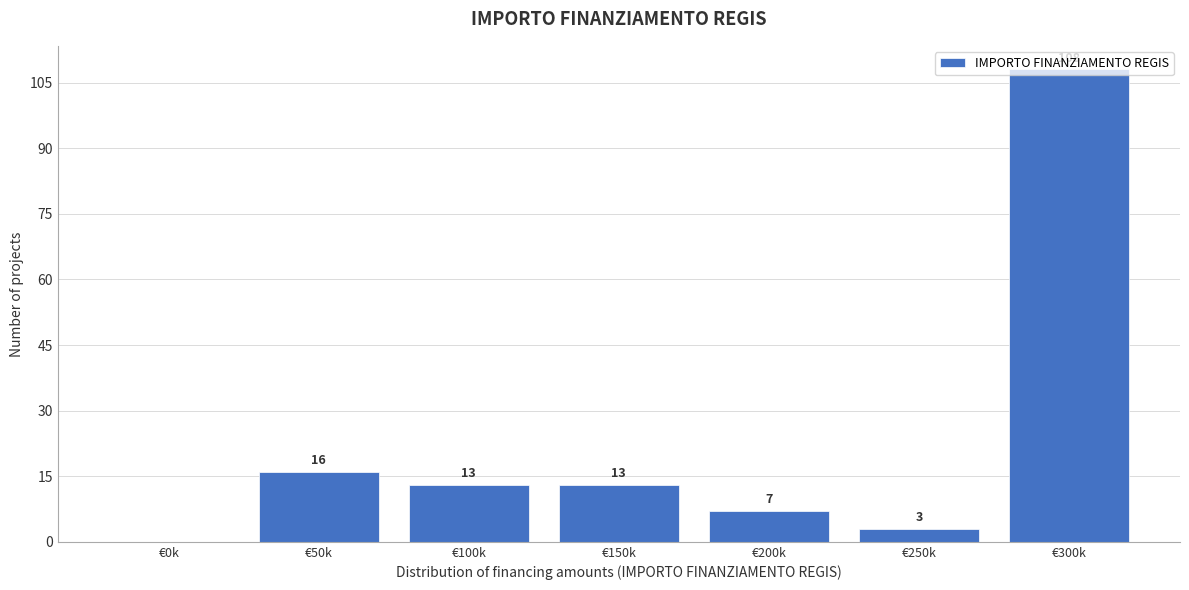

What is the maximum value shown in the chart?

108